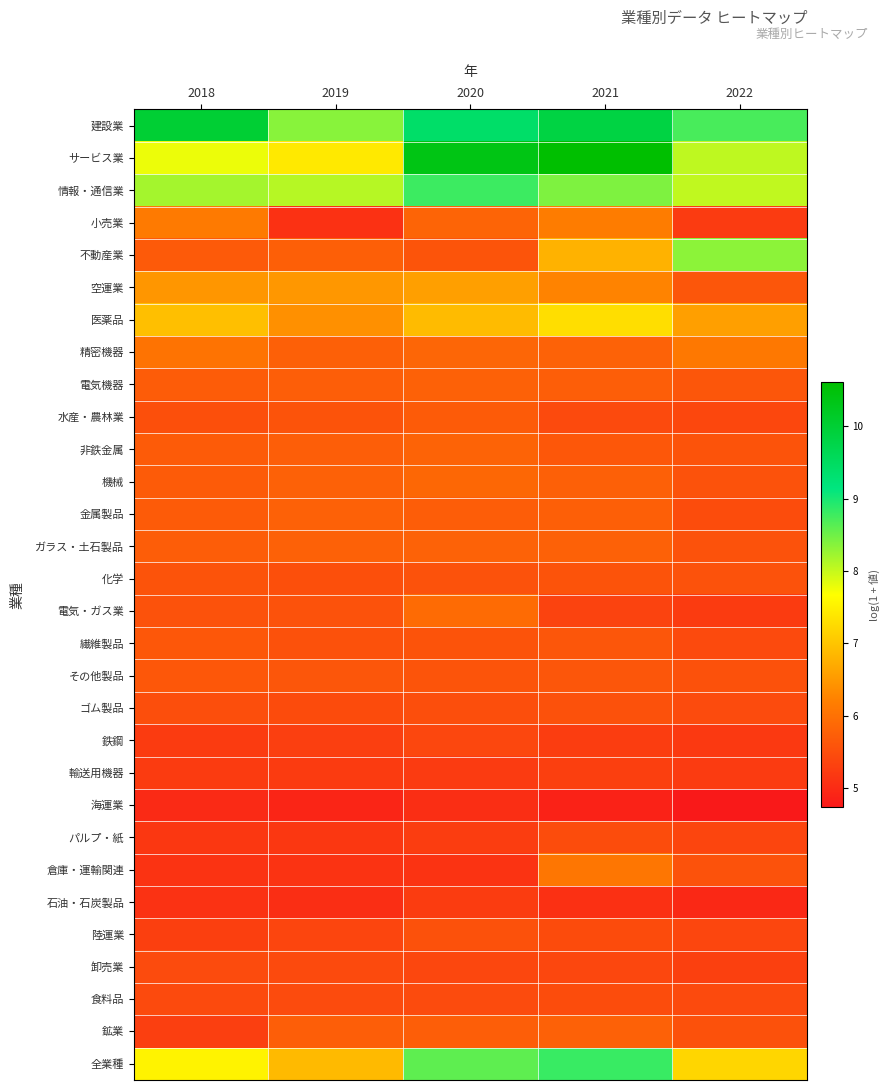

Reading left to right, transcribe all the data shown in this chart.

建設業: 2018=10.0	2019=8.3	2020=9.4	2021=9.8	2022=8.7
サービス業: 2018=7.8	2019=7.4	2020=10.4	2021=10.6	2022=8.0
情報・通信業: 2018=8.2	2019=8.1	2020=8.8	2021=8.4	2022=8.0
小売業: 2018=6.1	2019=5.1	2020=5.8	2021=6.2	2022=5.2
不動産業: 2018=5.7	2019=5.7	2020=5.6	2021=6.8	2022=8.3
空運業: 2018=6.5	2019=6.5	2020=6.6	2021=6.2	2022=5.6
医薬品: 2018=6.9	2019=6.4	2020=6.9	2021=7.3	2022=6.6
精密機器: 2018=6.0	2019=5.8	2020=5.8	2021=5.8	2022=6.1
電気機器: 2018=5.7	2019=5.7	2020=5.8	2021=5.7	2022=5.6
水産・農林業: 2018=5.5	2019=5.6	2020=5.7	2021=5.4	2022=5.4
非鉄金属: 2018=5.7	2019=5.7	2020=5.8	2021=5.6	2022=5.6
機械: 2018=5.7	2019=5.8	2020=5.9	2021=5.8	2022=5.6
金属製品: 2018=5.7	2019=5.8	2020=5.7	2021=5.8	2022=5.5
ガラス・土石製品: 2018=5.7	2019=5.8	2020=5.8	2021=5.8	2022=5.6
化学: 2018=5.6	2019=5.5	2020=5.6	2021=5.6	2022=5.6
電気・ガス業: 2018=5.6	2019=5.6	2020=5.9	2021=5.3	2022=5.2
繊維製品: 2018=5.6	2019=5.5	2020=5.6	2021=5.6	2022=5.4
その他製品: 2018=5.6	2019=5.6	2020=5.6	2021=5.6	2022=5.5
ゴム製品: 2018=5.5	2019=5.5	2020=5.5	2021=5.5	2022=5.4
鉄鋼: 2018=5.2	2019=5.3	2020=5.4	2021=5.3	2022=5.2
輸送用機器: 2018=5.2	2019=5.2	2020=5.2	2021=5.3	2022=5.2
海運業: 2018=5.0	2019=4.9	2020=5.0	2021=4.9	2022=4.7
パルプ・紙: 2018=5.2	2019=5.2	2020=5.3	2021=5.5	2022=5.4
倉庫・運輸関連: 2018=5.1	2019=5.1	2020=5.1	2021=6.1	2022=5.6
石油・石炭製品: 2018=5.1	2019=5.0	2020=5.2	2021=5.1	2022=5.0
陸運業: 2018=5.3	2019=5.4	2020=5.5	2021=5.5	2022=5.4
卸売業: 2018=5.4	2019=5.4	2020=5.4	2021=5.4	2022=5.3
食料品: 2018=5.4	2019=5.4	2020=5.4	2021=5.5	2022=5.4
鉱業: 2018=5.3	2019=5.7	2020=5.7	2021=5.8	2022=5.5
全業種: 2018=7.5	2019=6.9	2020=8.6	2021=8.8	2022=7.2